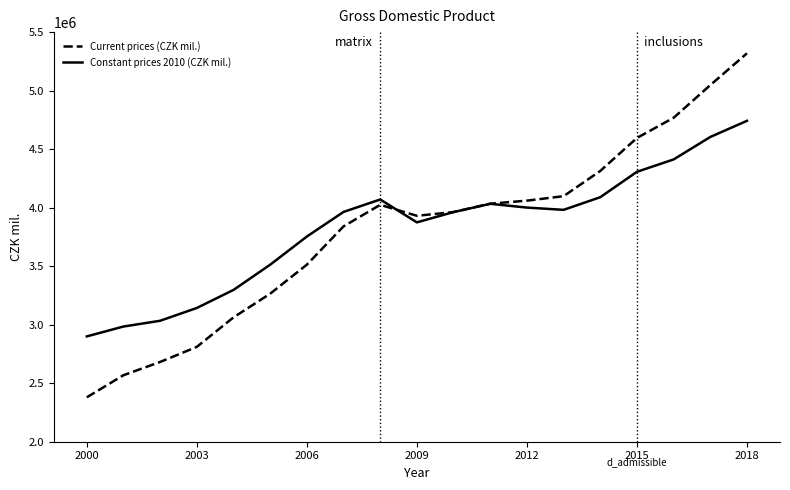

List the series in order of their peak value, highest first.

Current prices (CZK mil.), Constant prices 2010 (CZK mil.)